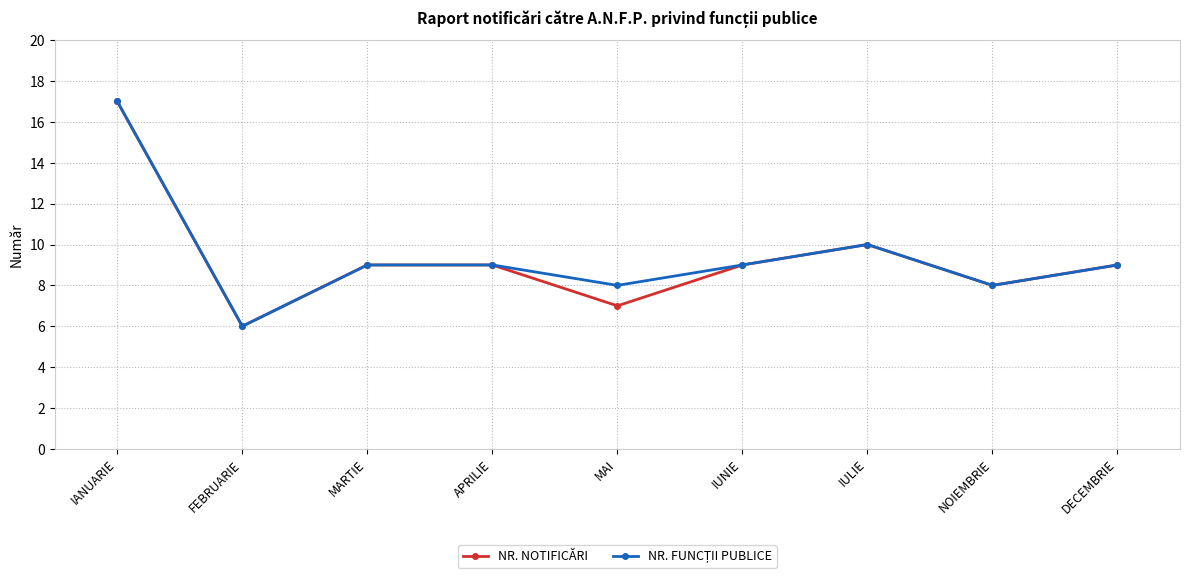

At which category does NR. NOTIFICĂRI reach its first local valley?

FEBRUARIE